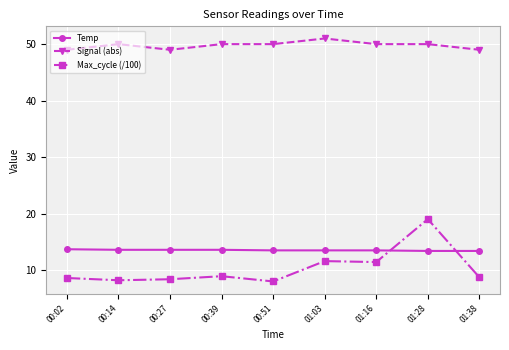

List the series in order of their peak value, highest first.

Signal (abs), Max_cycle (/100), Temp